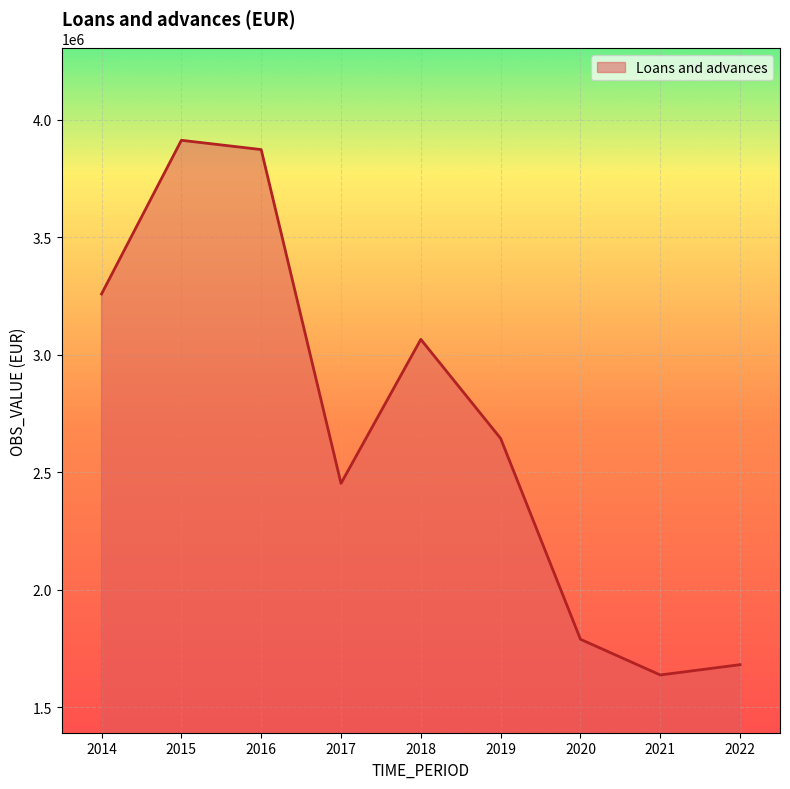

Reading left to right, list all the values displayed in this chart.

2014=3259694.9	2015=3913638.0	2016=3874113.3	2017=2453531.7	2018=3066392.0	2019=2644847.7	2020=1790185.7	2021=1638275.1	2022=1682144.2